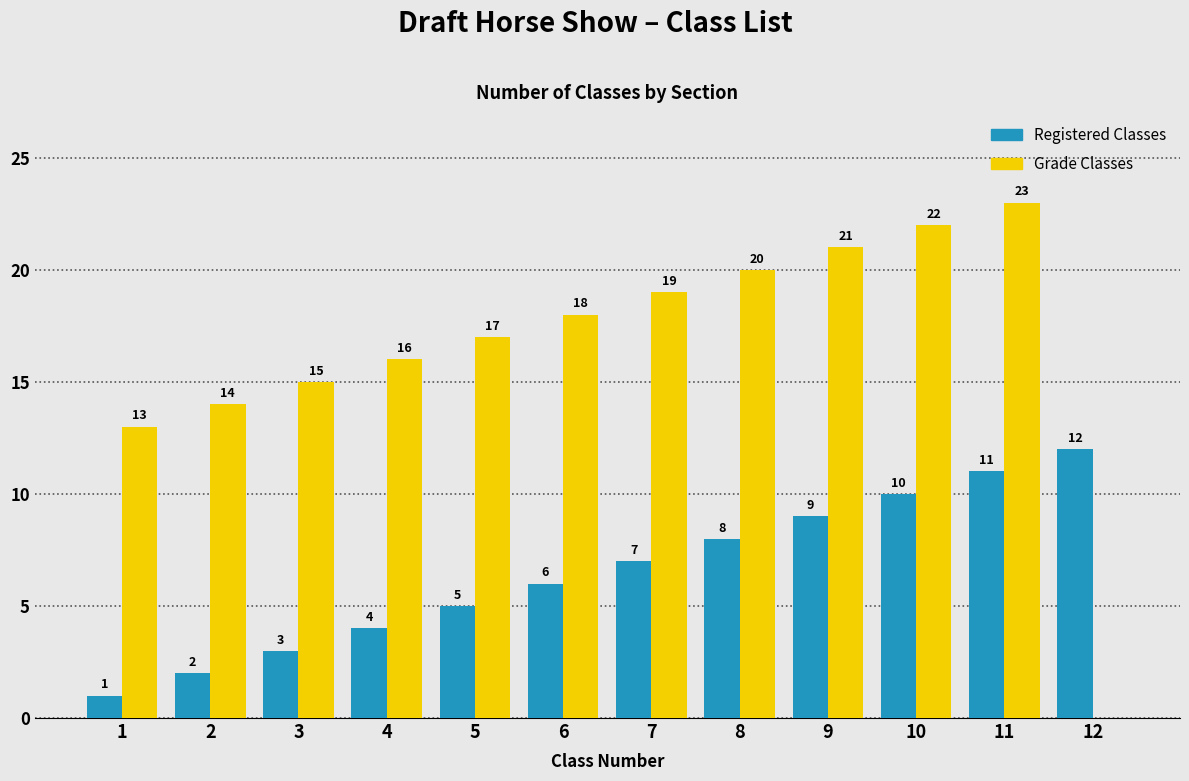

Which series has the largest total across all categories?

Grade Classes